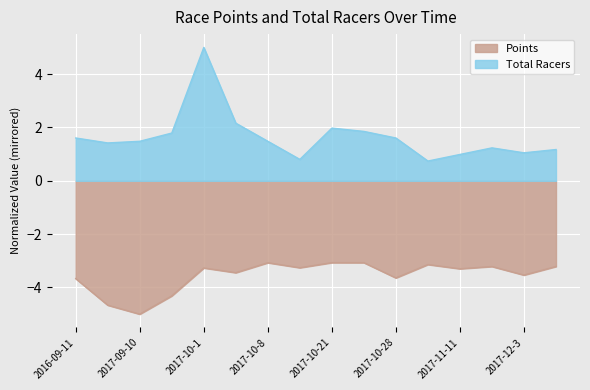

What position from the right is 2017-10-14?

9